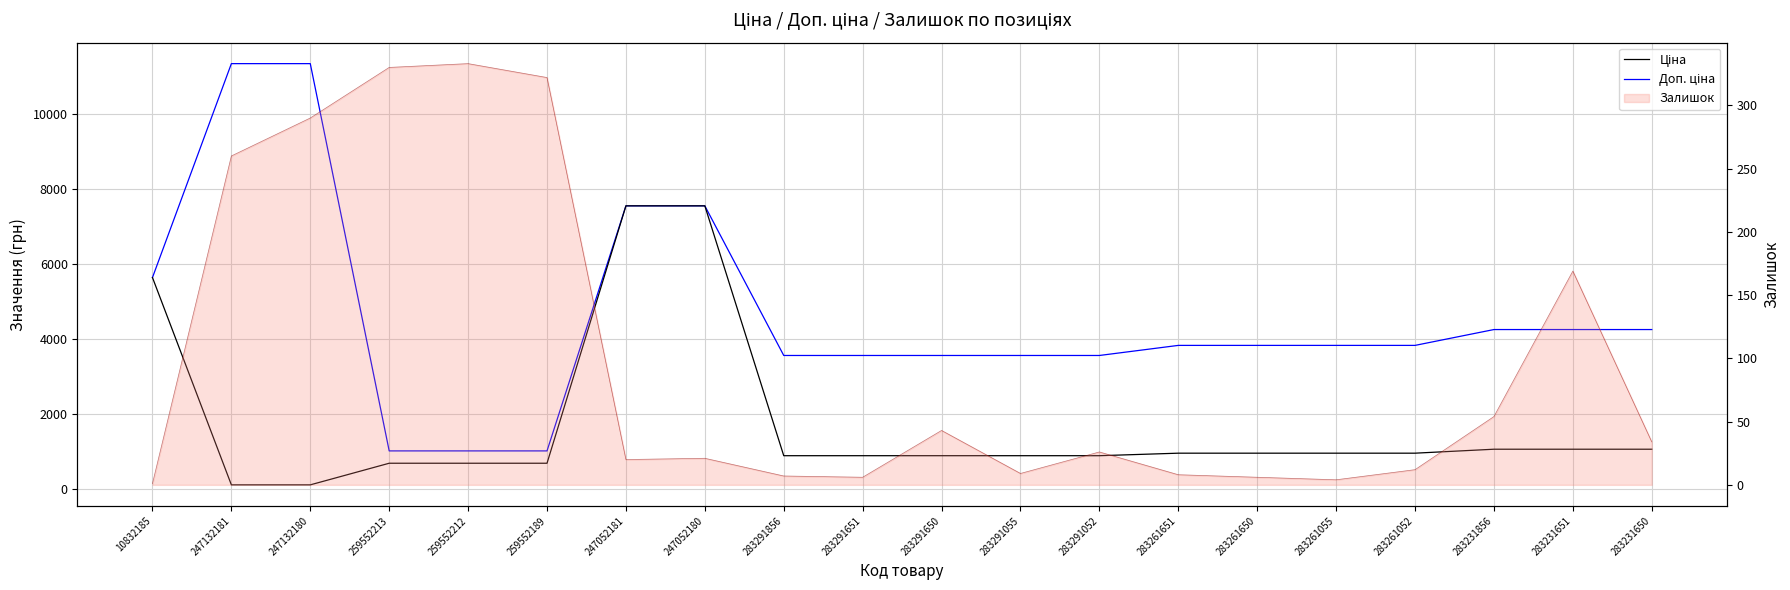

What is the difference between the highest and lowest values at 283231650?

4216.5